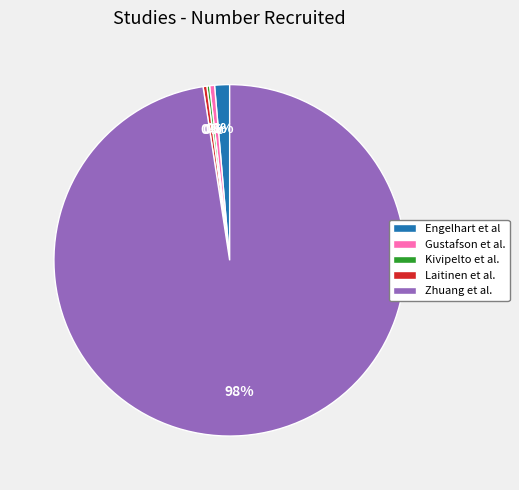

Which category accounts for the majority?

Zhuang et al.